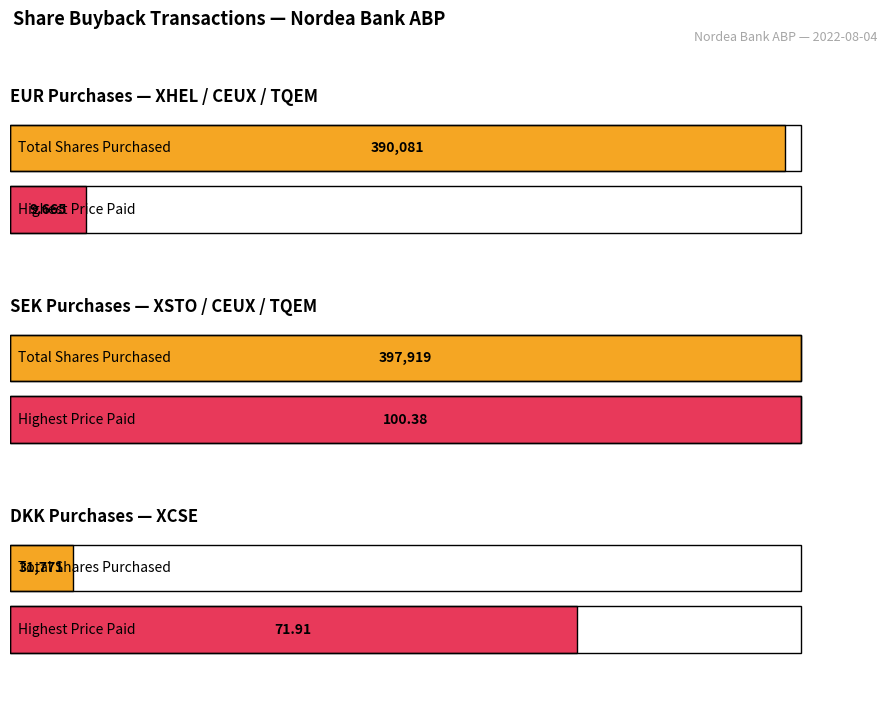

List the labels in order of Total shares (EUR) value, smallest first.

DKK (XCSE), EUR (XHEL/CEUX/TQEM), SEK (XSTO/CEUX/TQEM)